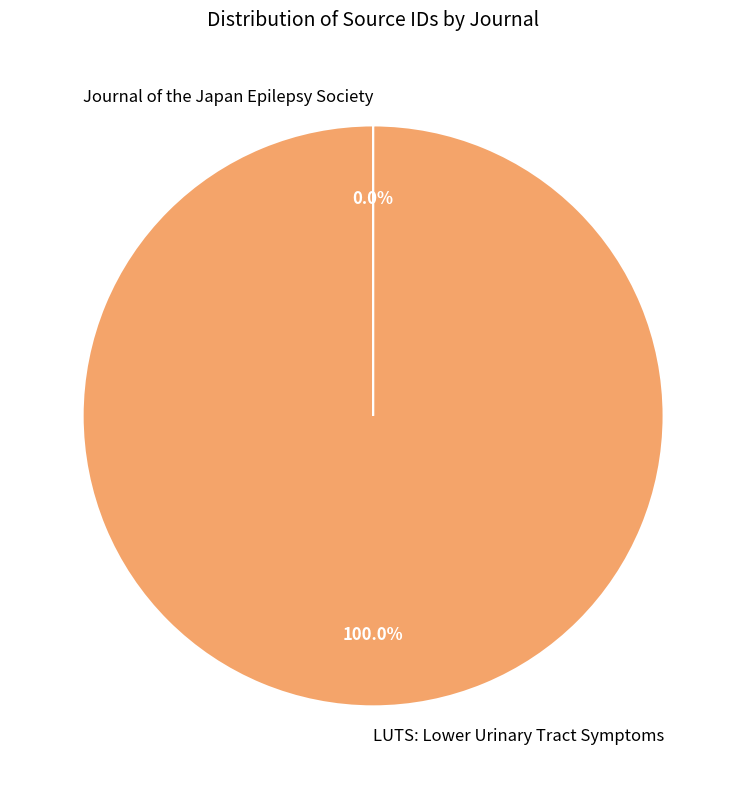

Which category has the biggest portion of the pie?

LUTS: Lower Urinary Tract Symptoms